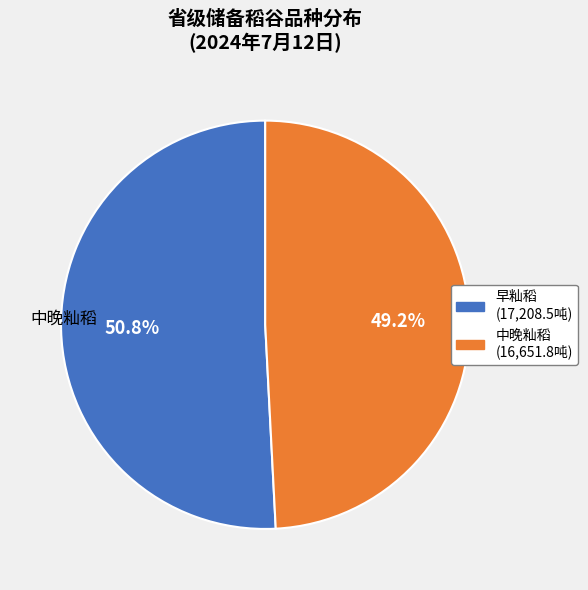

Count the number of slices in the pie.

2